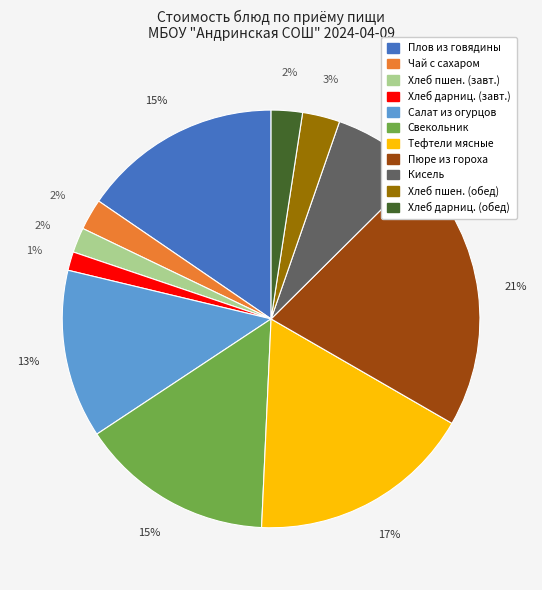

To the nearest percent, what is the average slice percentage?

9%